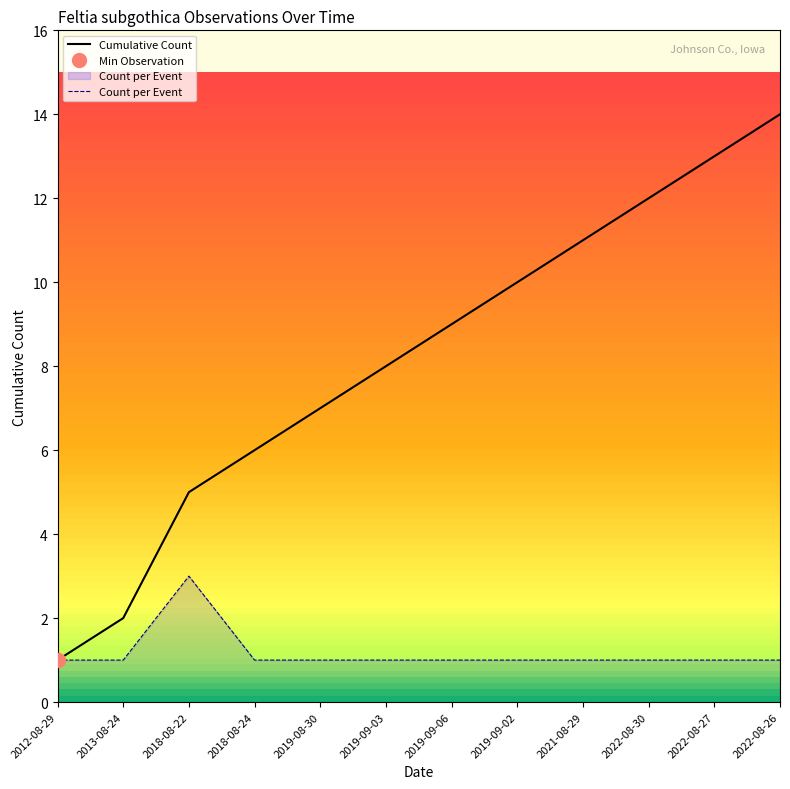

What is the sum of the values at 2022-08-30 and 2022-08-26?

2